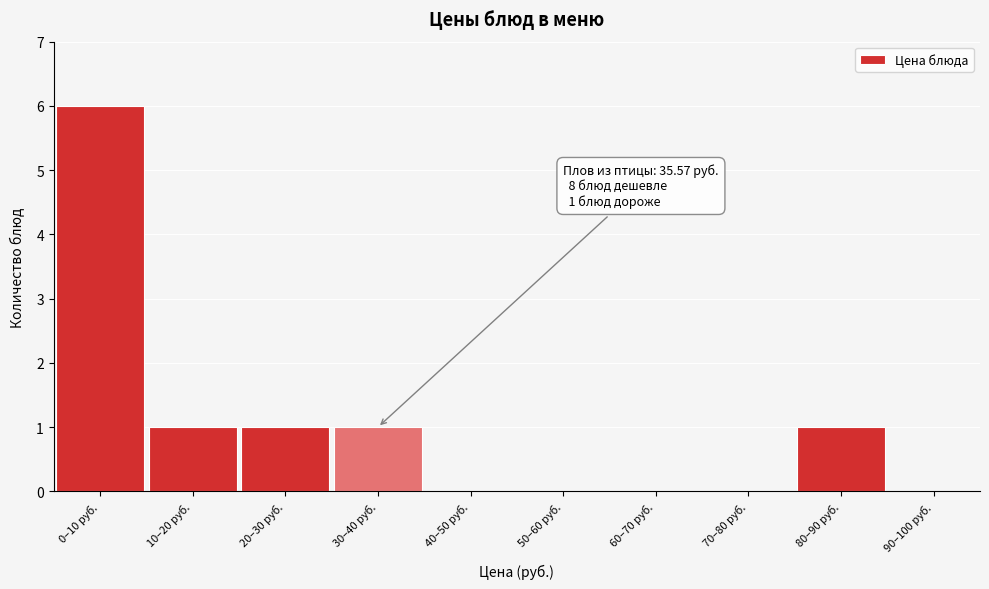

Reading right to left, extract all data points from this chart.

90–100 руб.=0	80–90 руб.=1	70–80 руб.=0	60–70 руб.=0	50–60 руб.=0	40–50 руб.=0	30–40 руб.=1	20–30 руб.=1	10–20 руб.=1	0–10 руб.=6